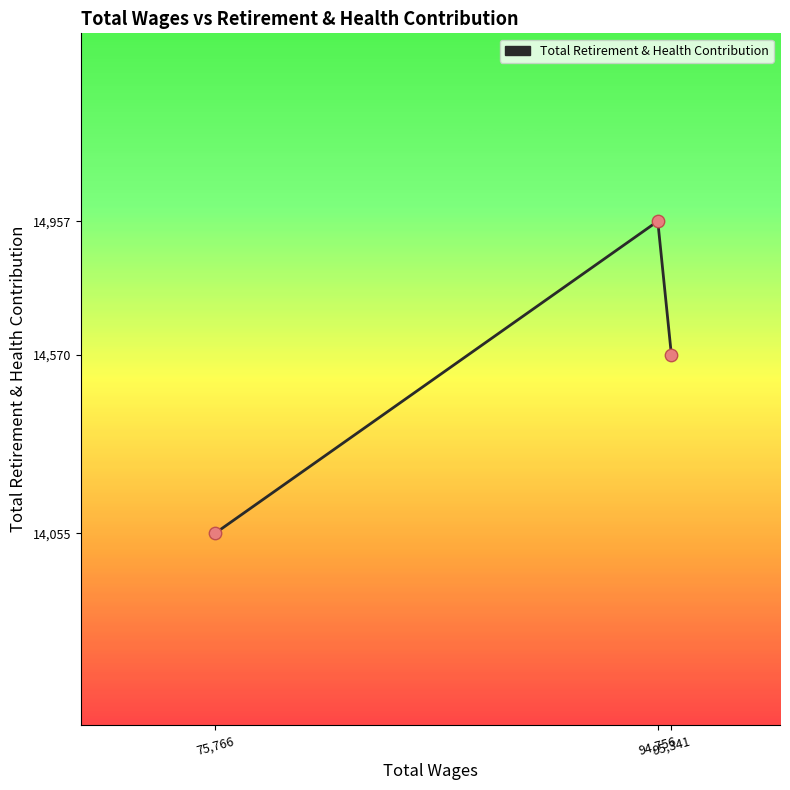

Between 95,341 and 75,766, which is larger?

95,341